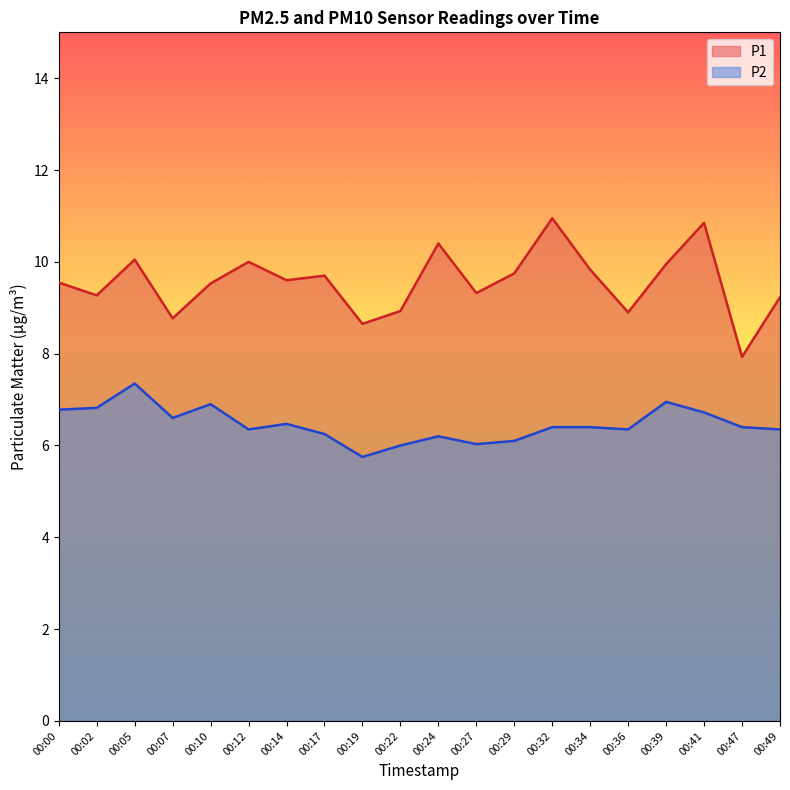

True or false: P2 and P1 cross at least once.

False